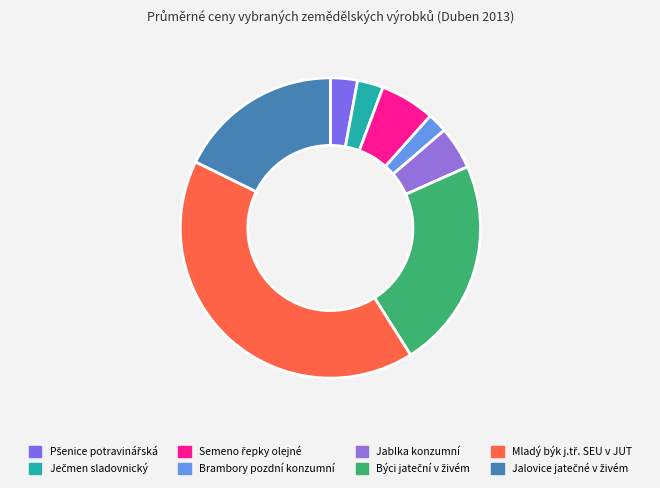

What is the largest slice in the pie chart?

Mladý býk j.tř. SEU v JUT